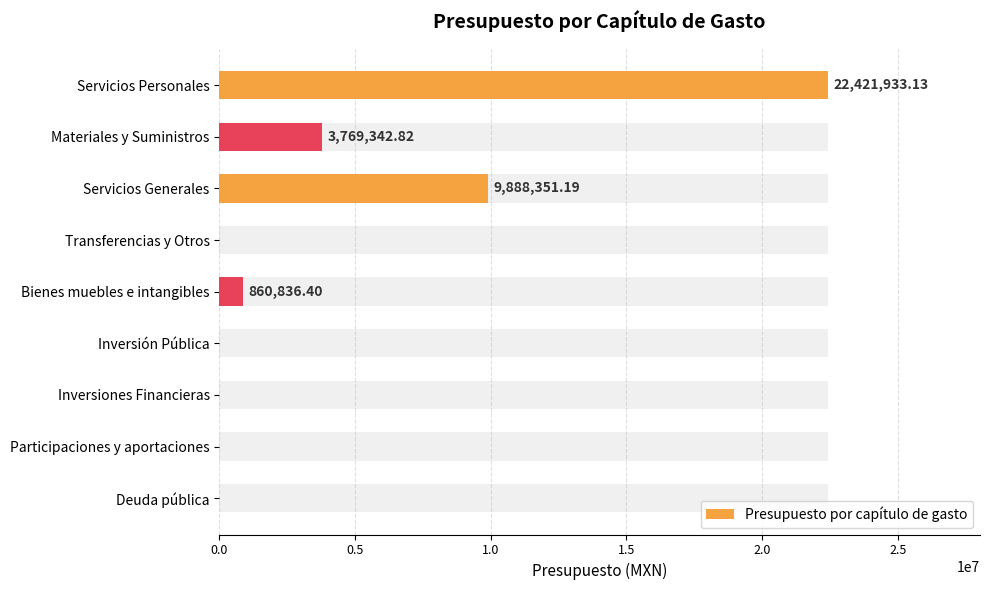

How many bars are there in total?

9